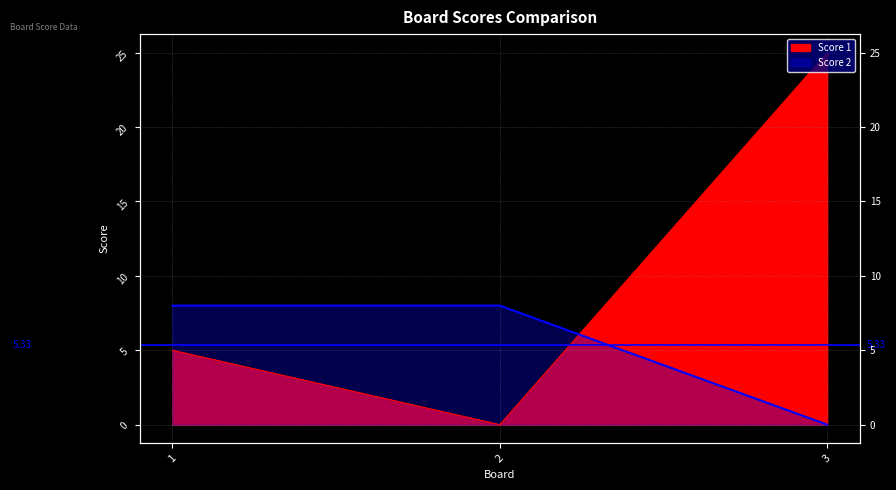

Which series changed the most between 2 and 3?

Score 1